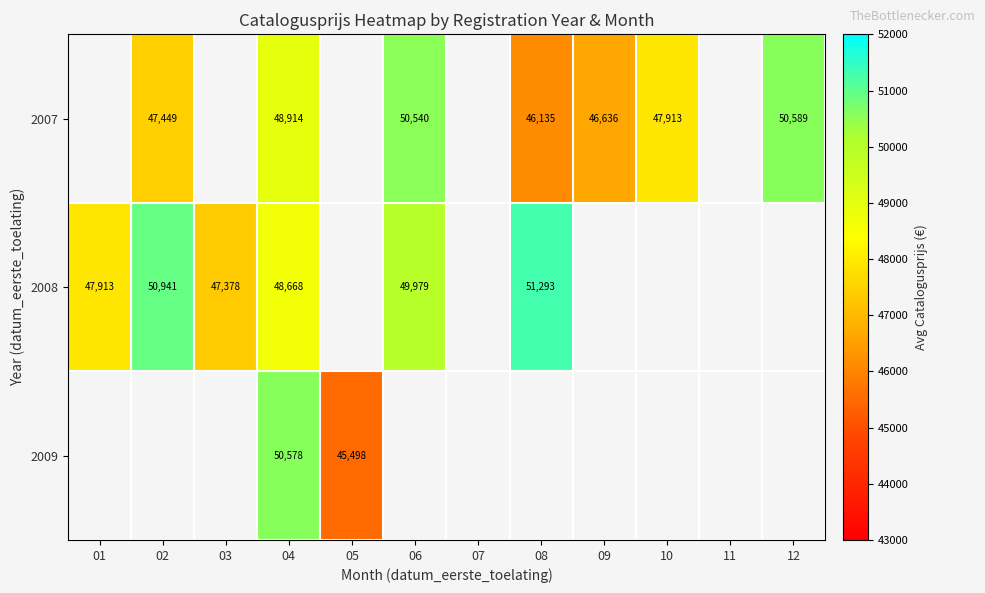

What is the sum of the 2007 values at 10 and 09?

94549